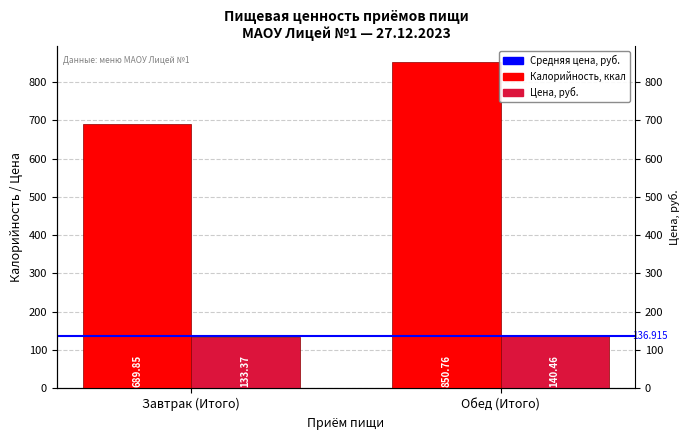

What is the highest value of the Средняя цена (136.915 руб.) series?

136.9